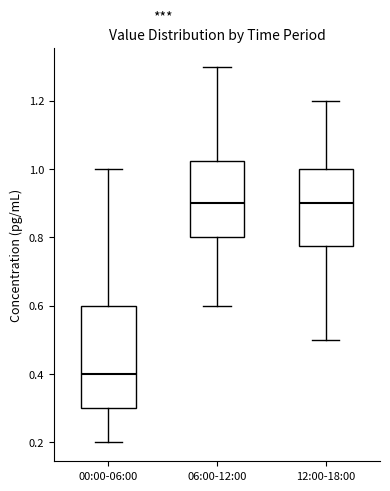

Which box is the tallest, from its lower edge to its upper edge?

00:00-06:00